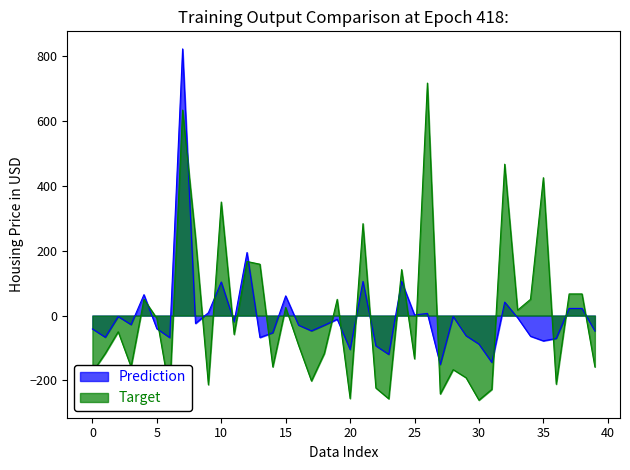

What is the spread (max minus min) of values at 20?

151.1